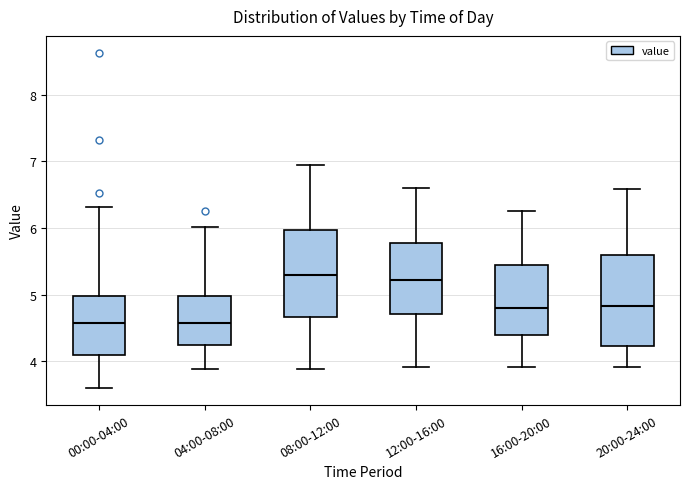

Reading left to right, read every box against the y-axis: the position of its median line, the range the box covers, and the ends of its whiskers. The values are not printed on the chart, so give them approximately, as read against the axis.

00:00-04:00: median 4.6, box 4.1 to 5.0, whiskers 3.6 to 6.3
04:00-08:00: median 4.6, box 4.2 to 5.0, whiskers 3.9 to 6.0
08:00-12:00: median 5.3, box 4.7 to 6.0, whiskers 3.9 to 7.0
12:00-16:00: median 5.2, box 4.7 to 5.8, whiskers 3.9 to 6.6
16:00-20:00: median 4.8, box 4.4 to 5.5, whiskers 3.9 to 6.3
20:00-24:00: median 4.8, box 4.2 to 5.6, whiskers 3.9 to 6.6